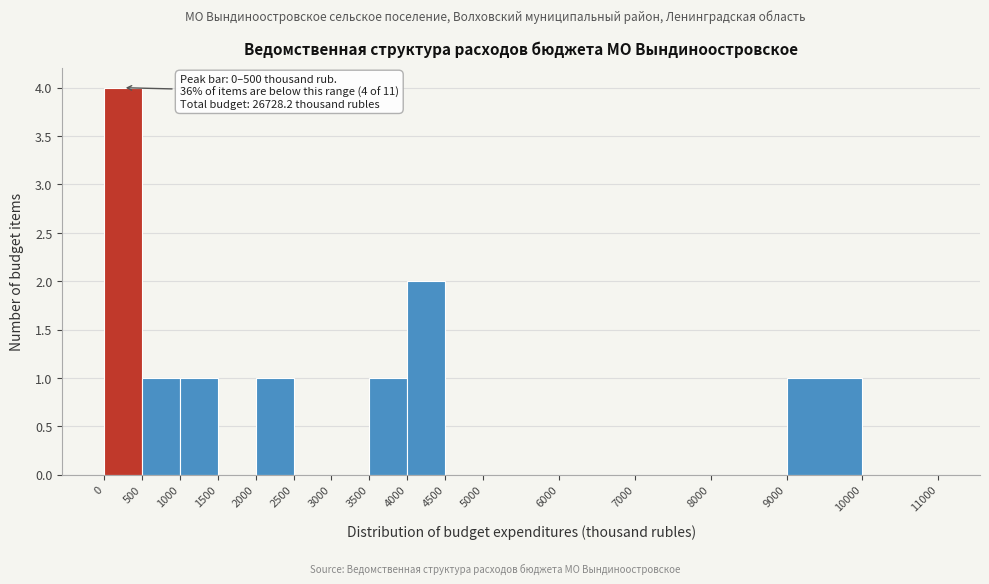

Over which range of the x-axis is the bar tallest?

0 to 500